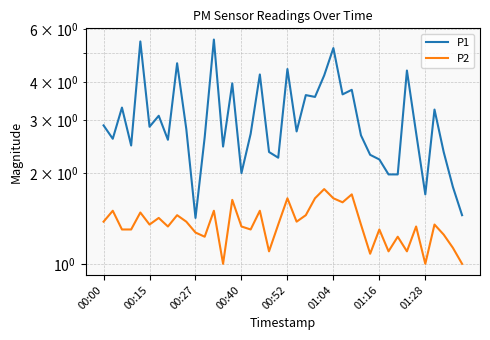

At 28, list the series in order from smallest to largest.

P2, P1